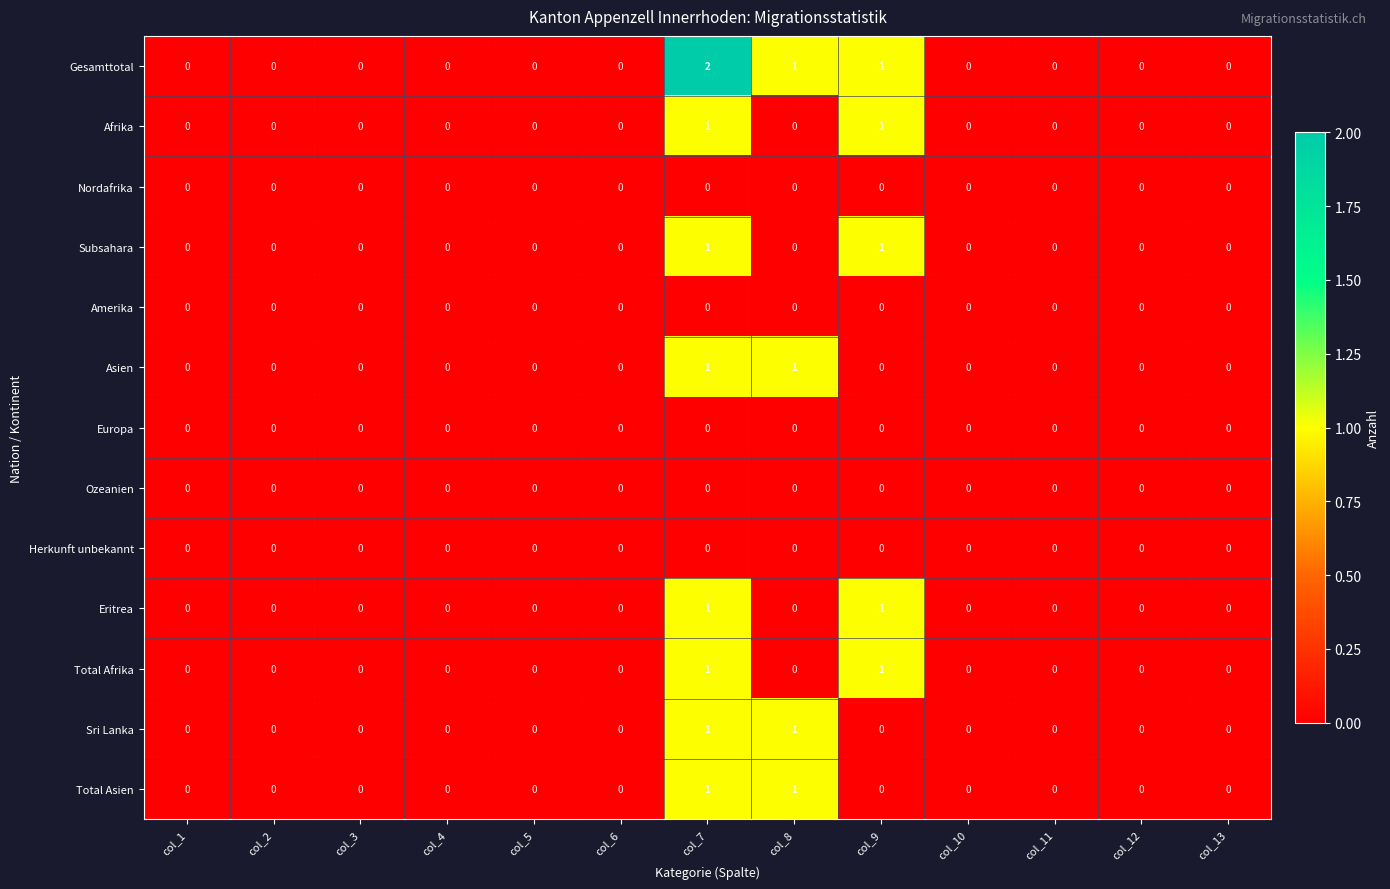

Count the Sri Lanka values in the range 0 to 1.

13